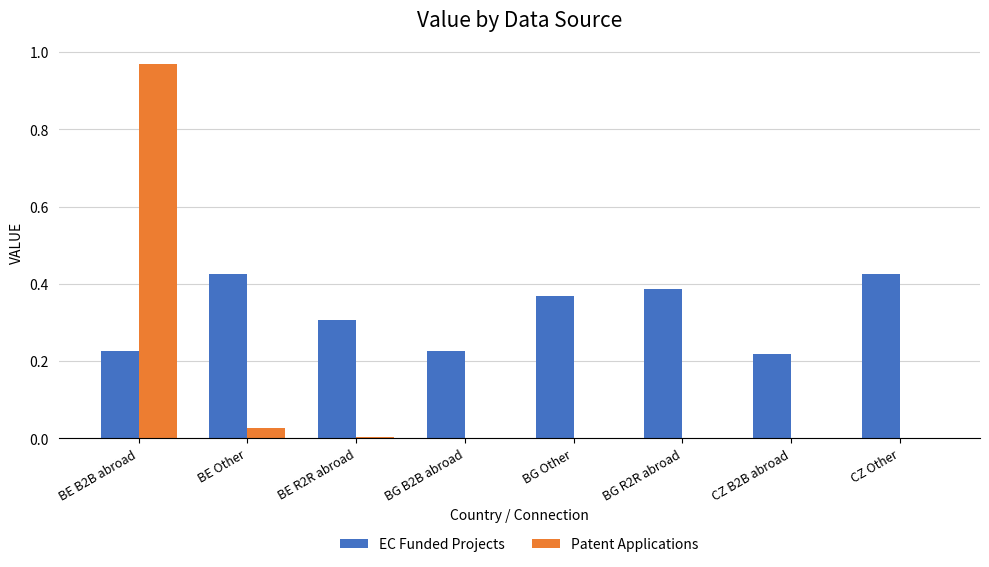

What are all the series names shown in the legend?

EC Funded Projects, Patent Applications